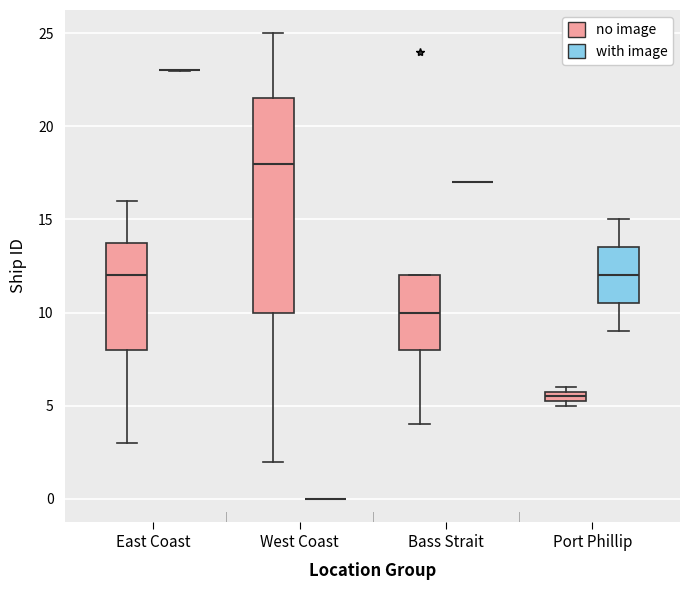

Where is the lower edge of the box for Port Phillip (no image) on the y-axis? The values are not printed on the chart, so give them approximately, as read against the axis.

5.5